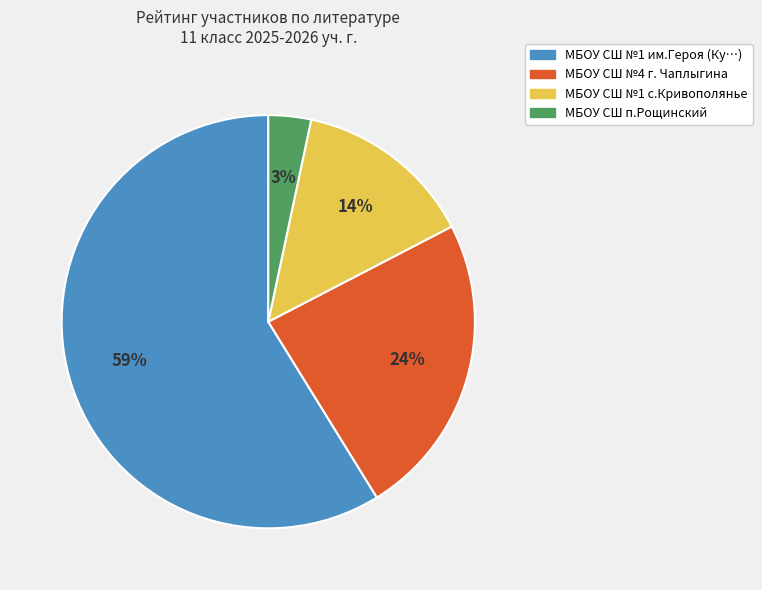

Is there a majority slice in this chart?

Yes